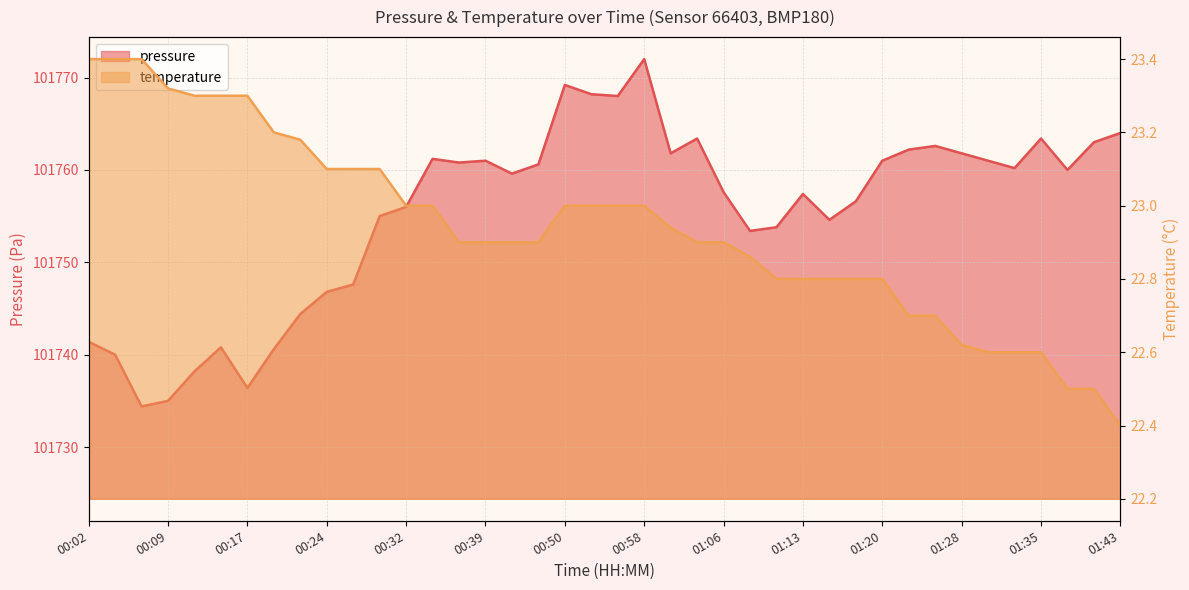

Which series has the largest total across all categories?

pressure